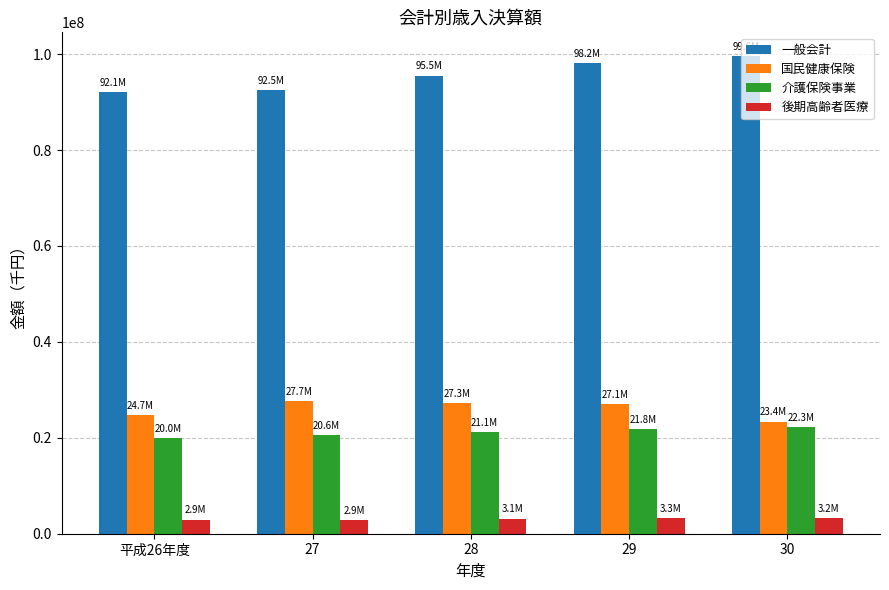

Rank the series at 平成26年度 from lowest to highest value.

後期高齢者医療, 介護保険事業, 国民健康保険, 一般会計